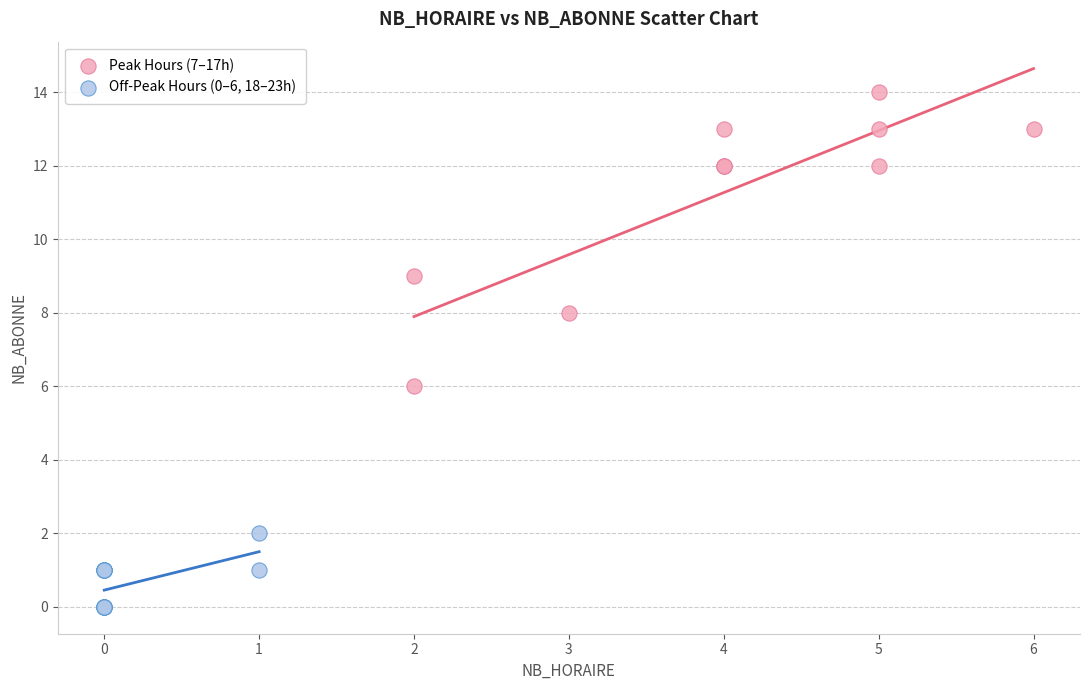

Which series reaches the minimum Y coordinate?

Off-Peak Hours (0–6, 18–23h)